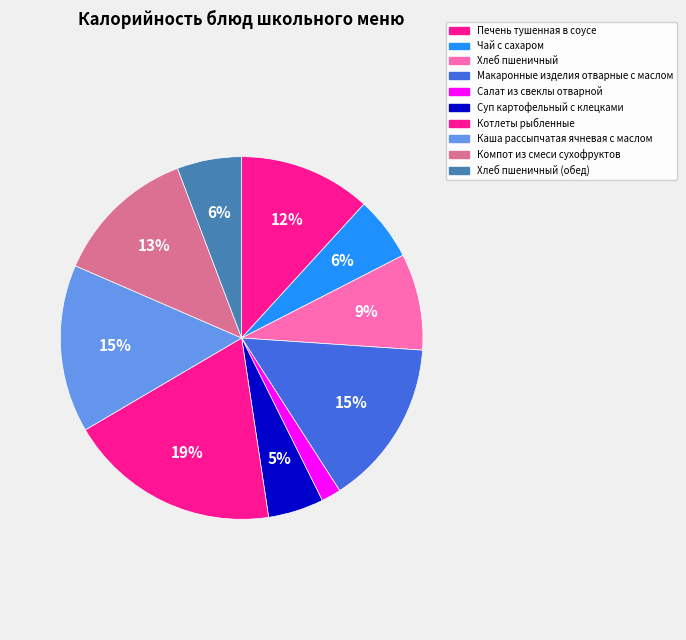

Combined, what portion of the pie is Суп картофельный с клецками and Печень тушенная в соусе?

16.7%